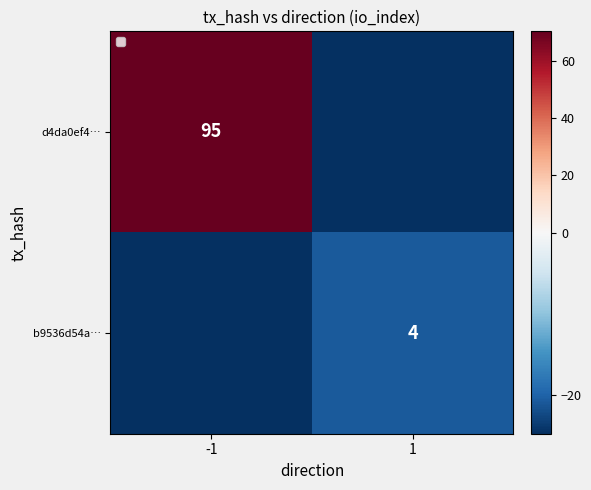

At which label does d4da0ef4… reach its peak?

-1